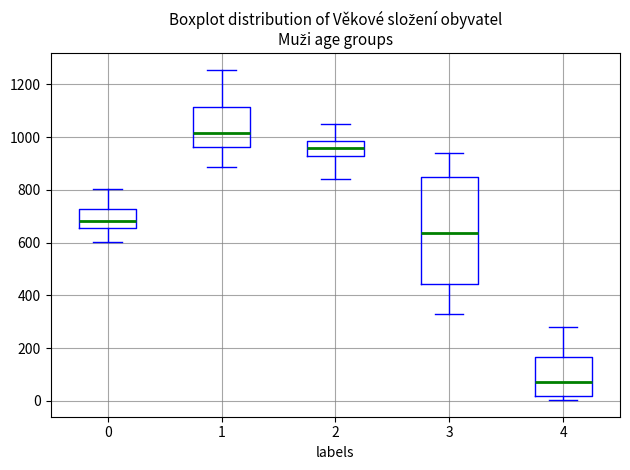

Where is the upper edge of the box at x = 3 on the y-axis? The values are not printed on the chart, so give them approximately, as read against the axis.

840